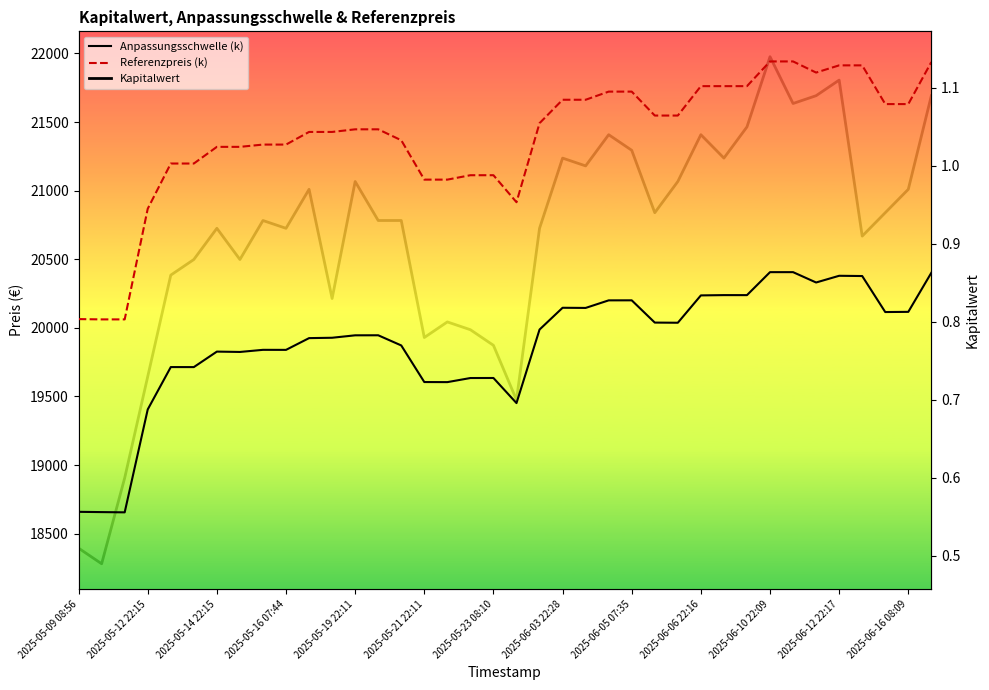

What is the sum of all Kapitalwert values?

34.5